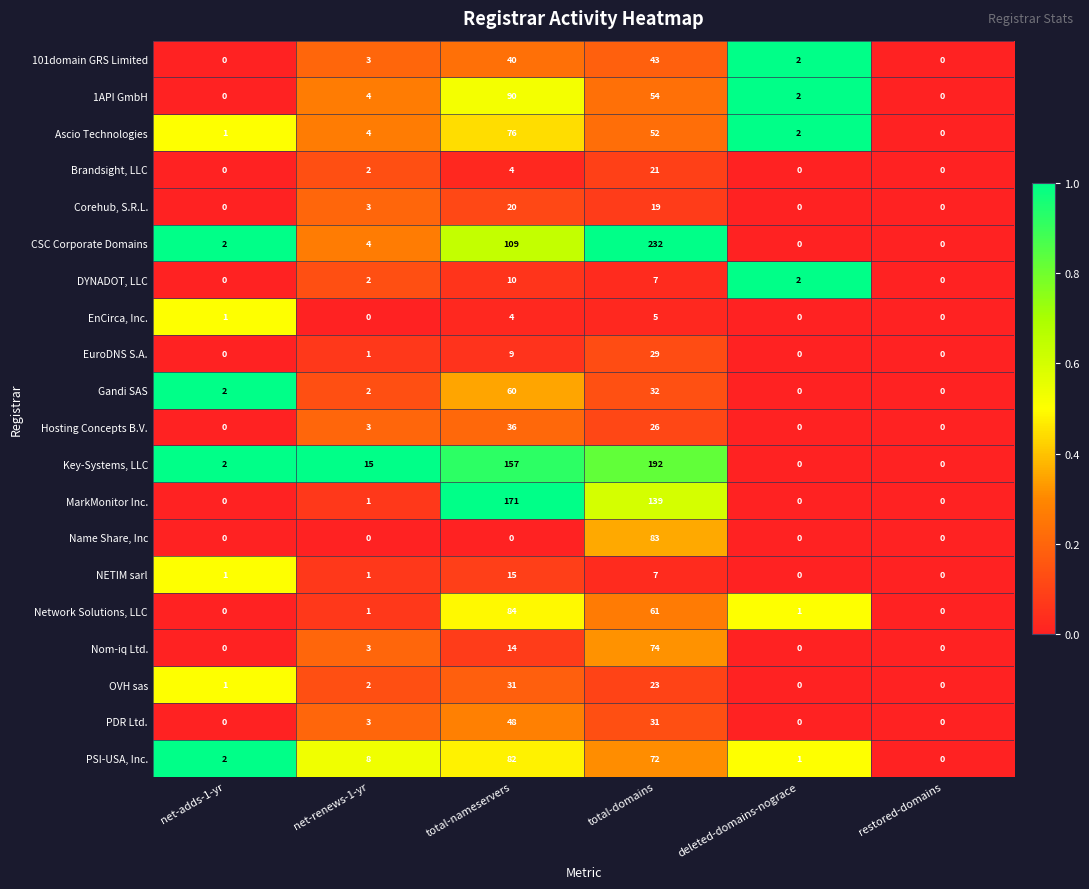

Which label corresponds to the largest value in the chart?

total-domains